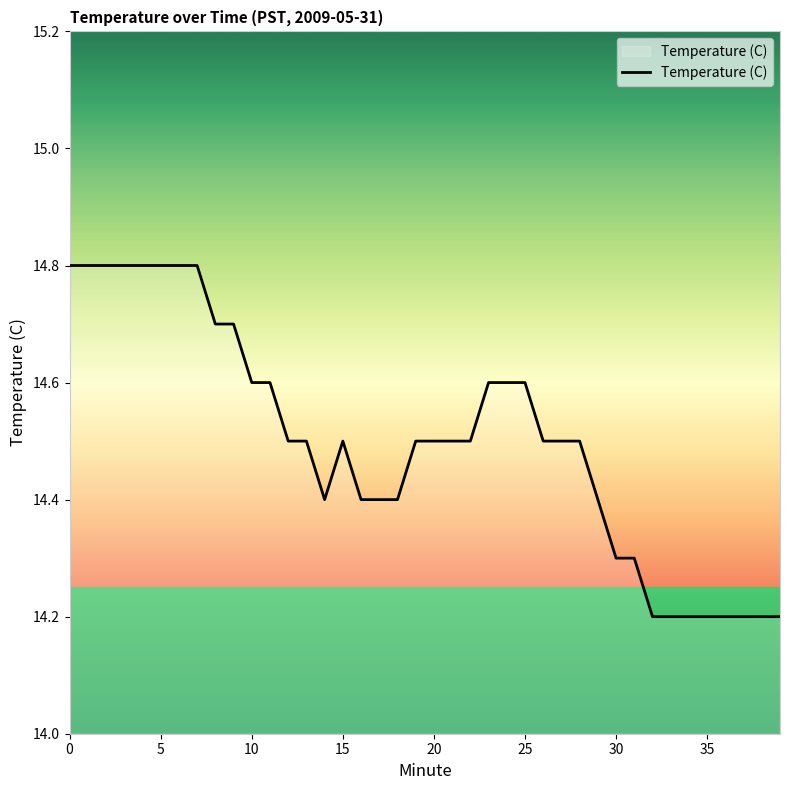

What is the difference between the second highest and second lowest values?

0.6